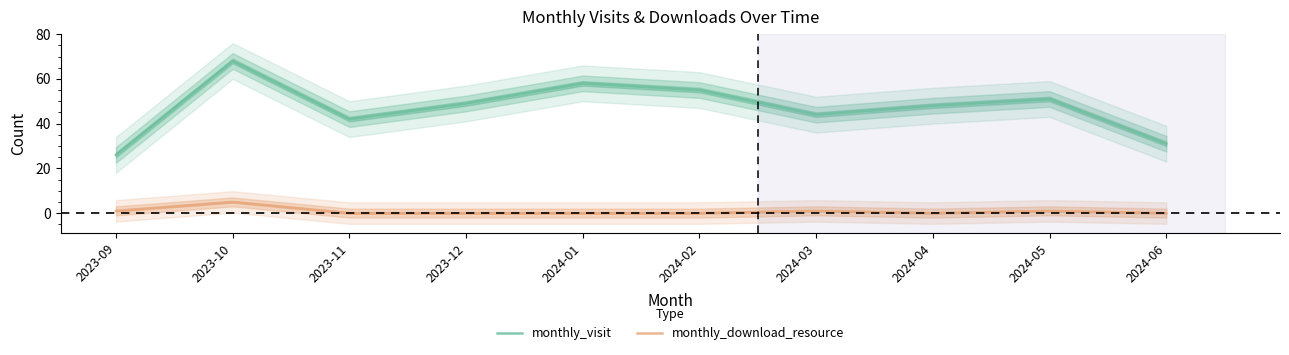

The value of monthly_visit at 2024-04 is 10. True or false?

False